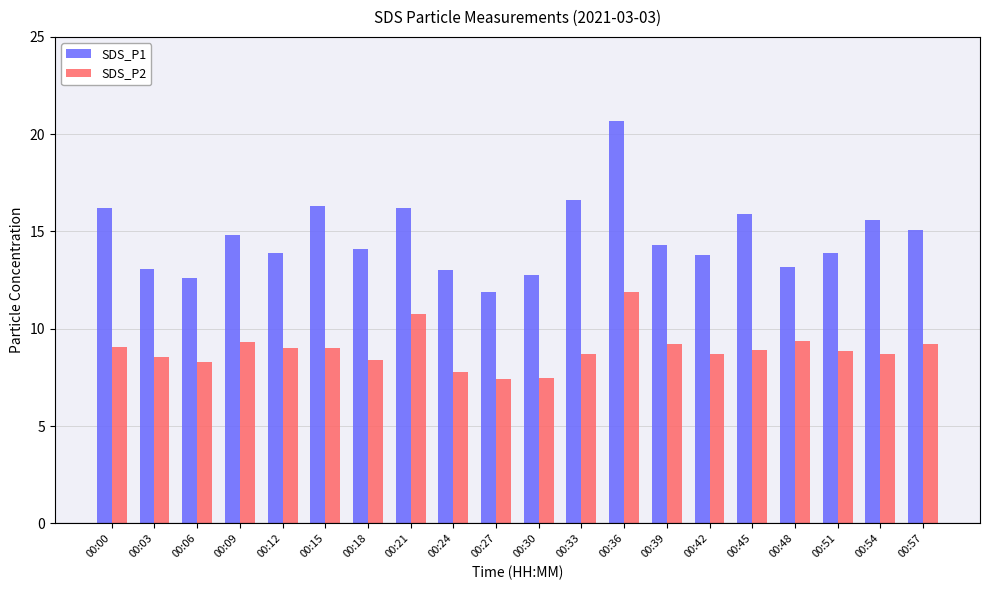

What is the difference between the maximum and second lowest values in the SDS_P1 series?

8.1